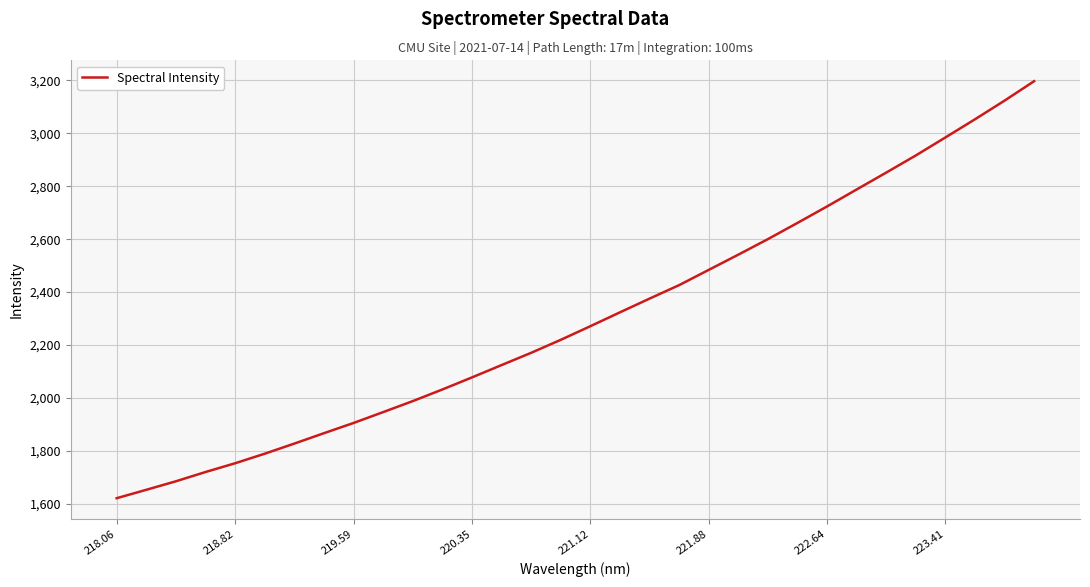

What is the maximum value shown in the chart?

3196.6